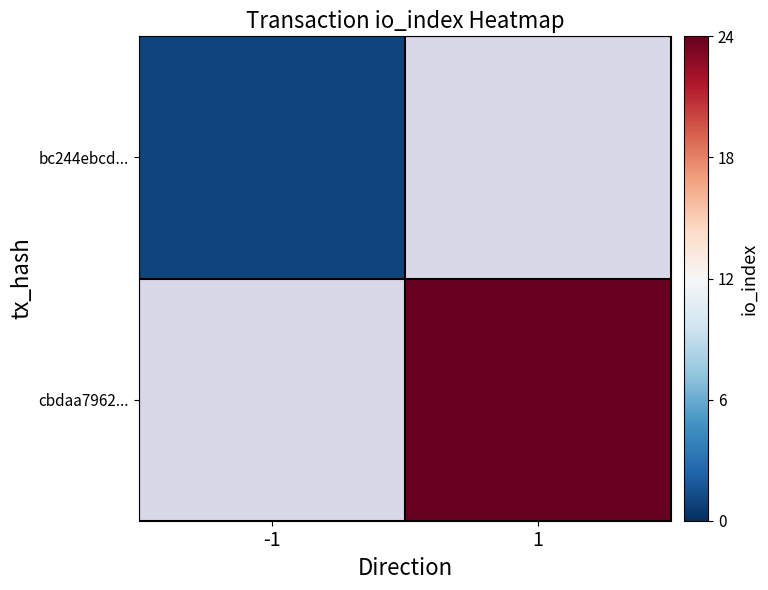

List the labels in order of cbdaa7962... value, smallest first.

-1, 1